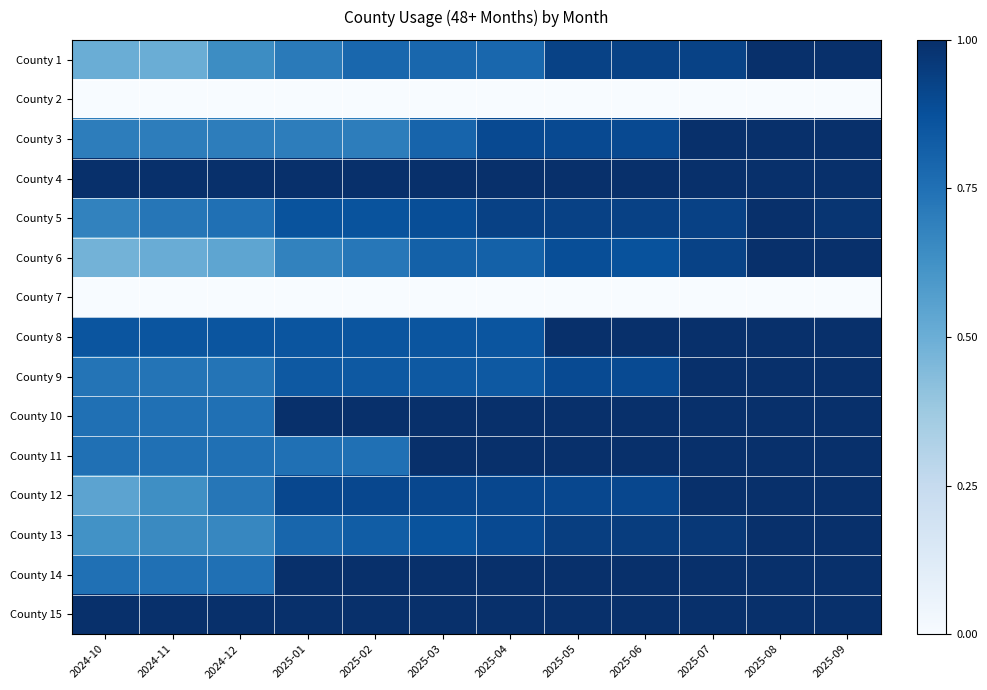

Which label corresponds to the largest value in the chart?

2025-08